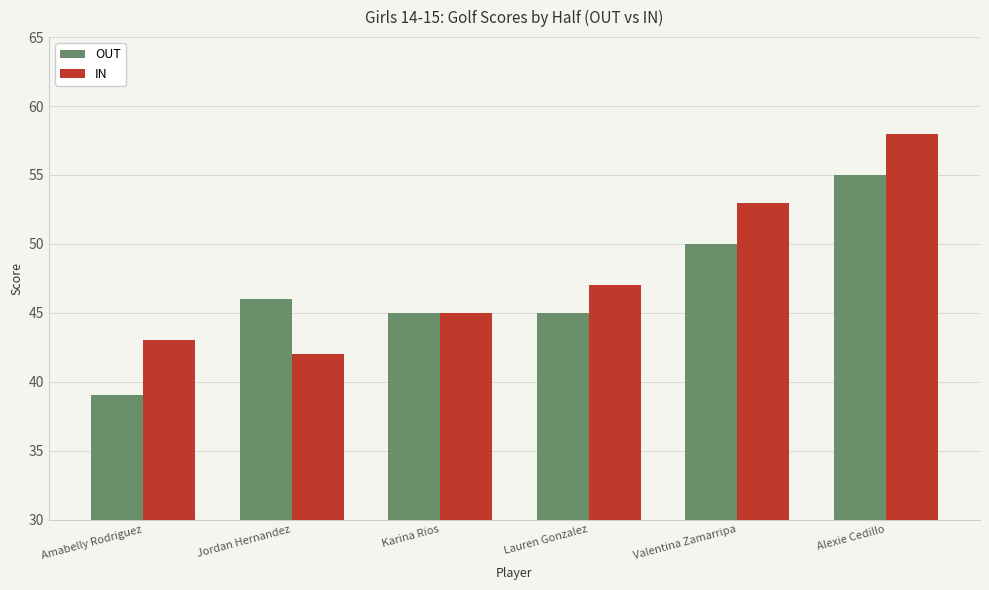

How many bars are there in total?

12